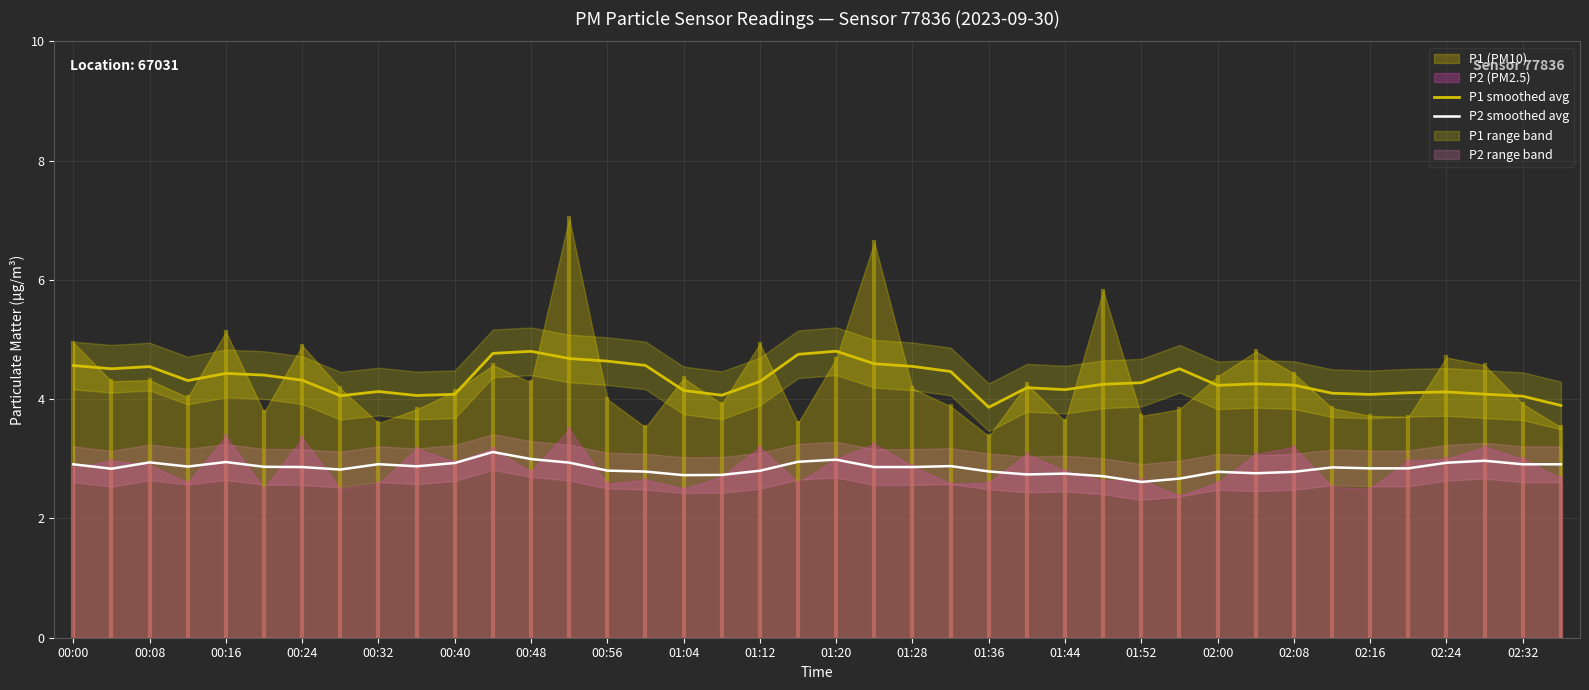

What is the average value of the P2 smoothed avg series?

2.9